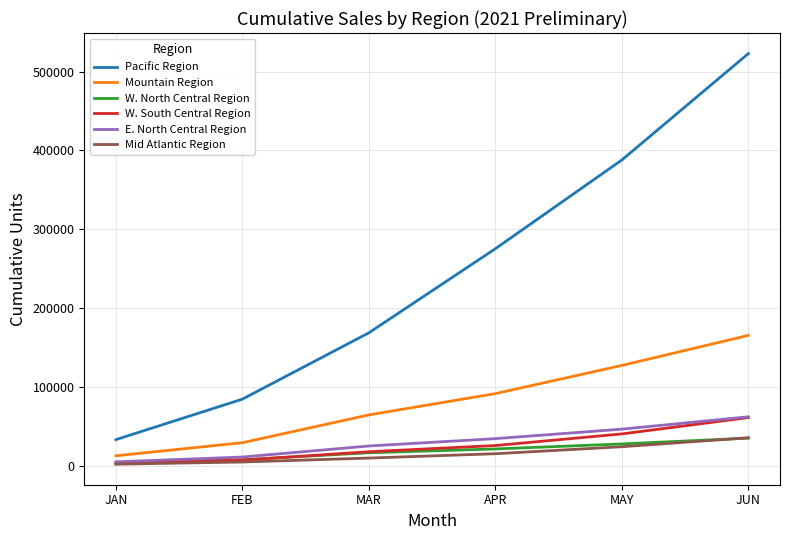

The Pacific Region series shows 275295.6 at APR. True or false?

True